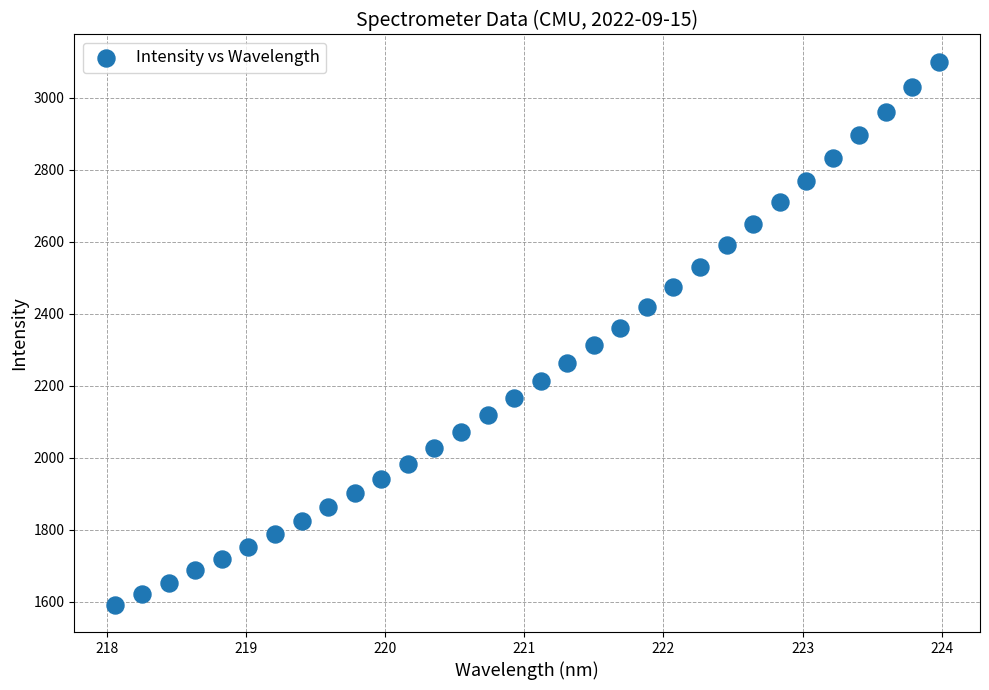

What is the range of Y values (max minus min)?

1509.0